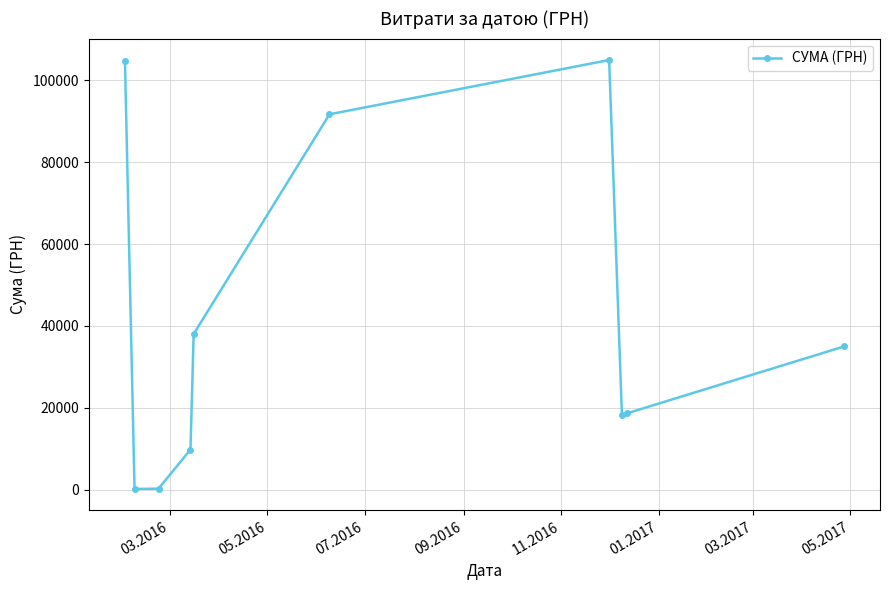

True or false: there are more than 2 points higher than both neighbors.

False